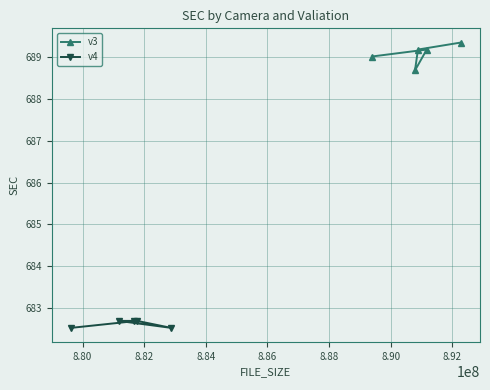

What is the highest value of the v3 series?

689.4